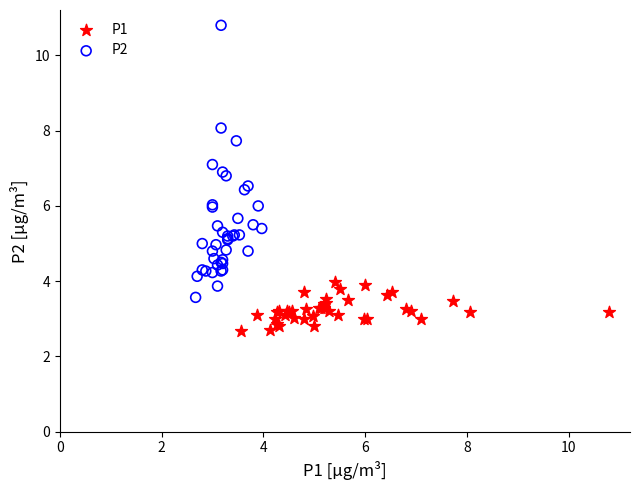

Which series reaches the minimum Y coordinate?

P1